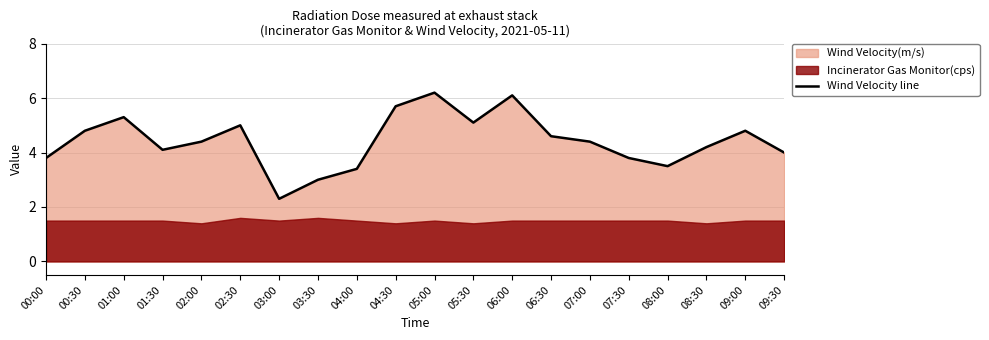

How many points are lower than both their immediate neighbors (excluding endpoints)?

4